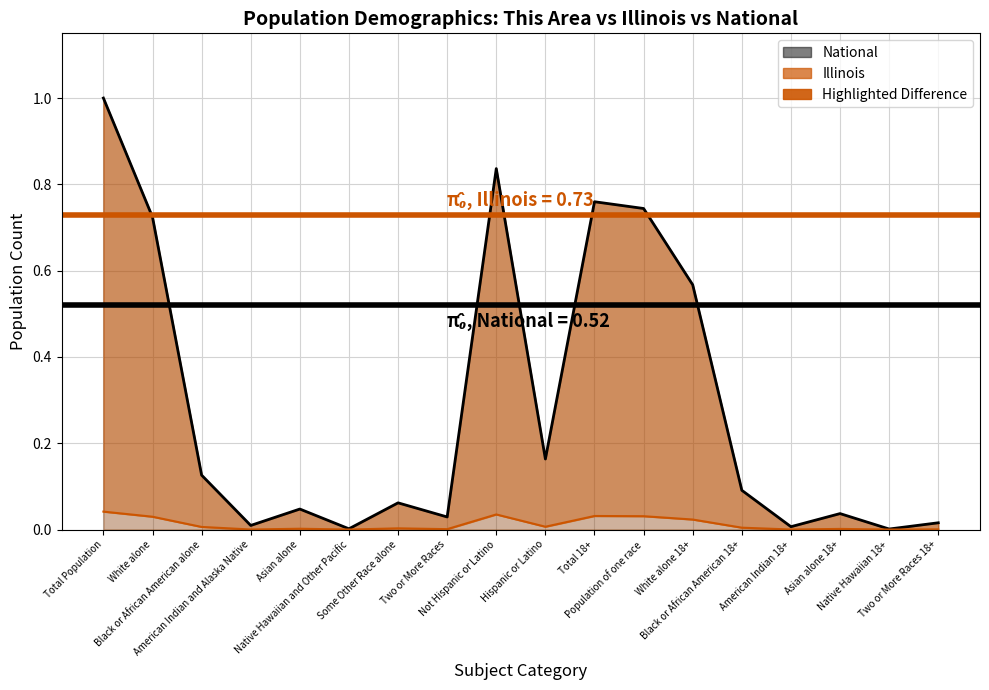

Count the number of categories in the chart.

18